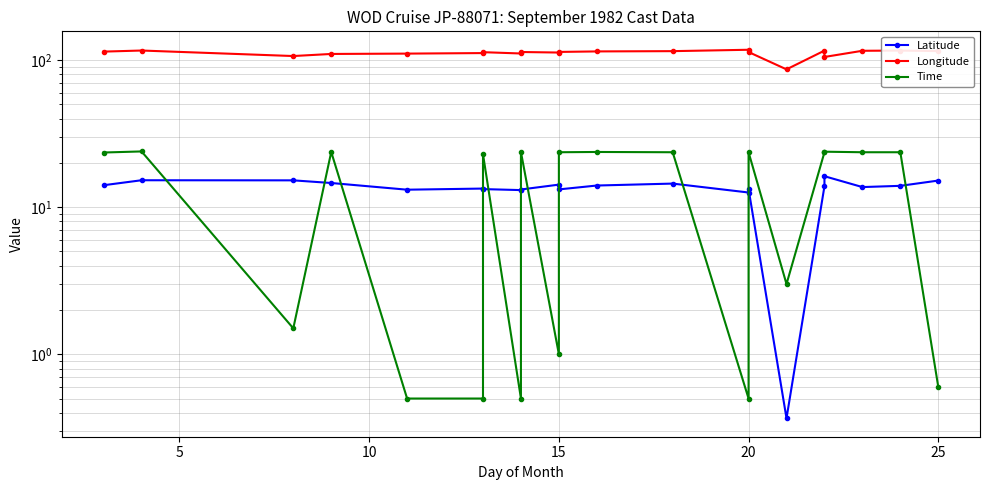

True or false: Latitude and Time intersect in this chart.

True